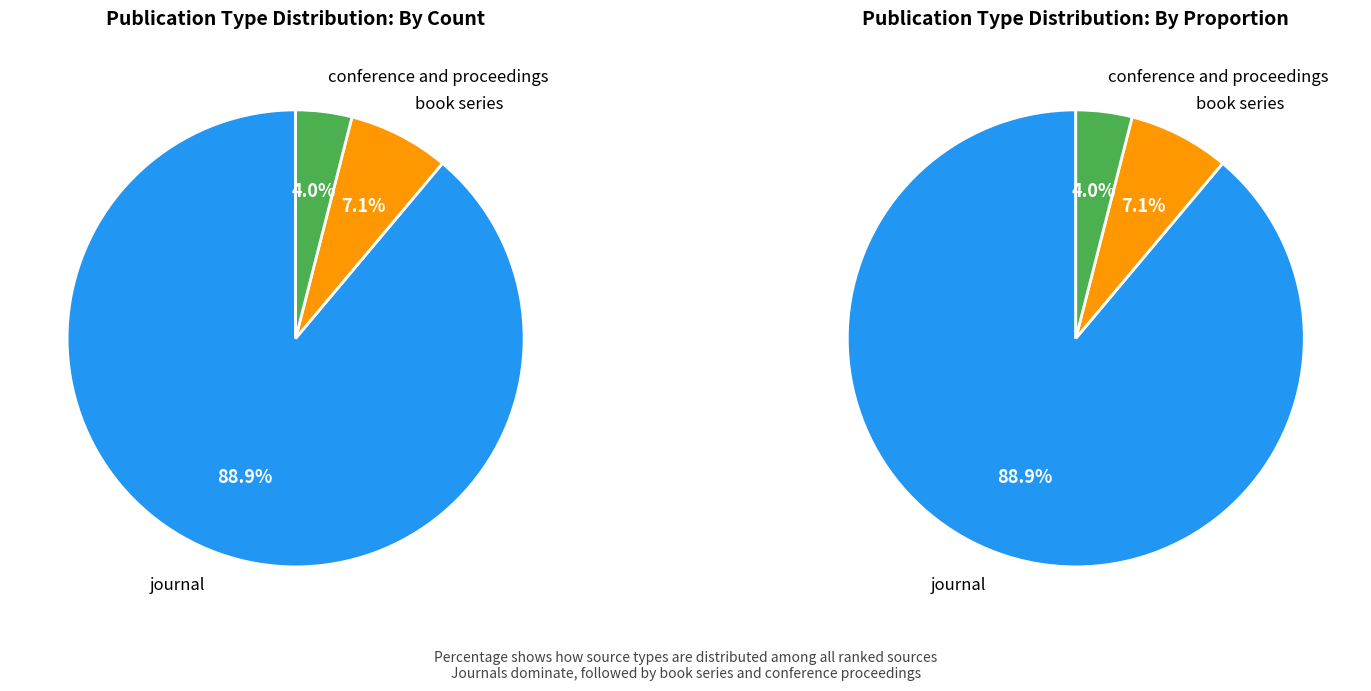

Is it true that book series is 20% of the pie?

False